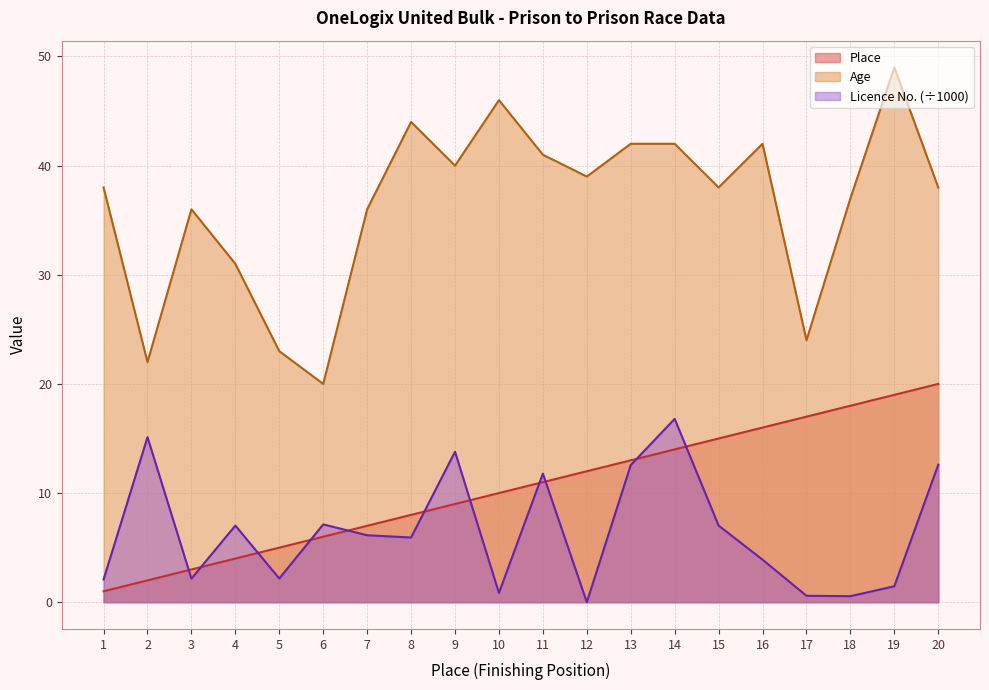

Reading right to left, what are all the values shown in this chart?

Place: 20.0	19.0	18.0	17.0	16.0	15.0	14.0	13.0	12.0	11.0	10.0	9.0	8.0	7.0	6.0	5.0	4.0	3.0	2.0	1.0
Age: 38.0	49.0	37.0	24.0	42.0	38.0	42.0	42.0	39.0	41.0	46.0	40.0	44.0	36.0	20.0	23.0	31.0	36.0	22.0	38.0
Licence No.: 12.6	1.5	0.6	0.6	3.9	7.0	16.8	12.6	0.0	11.8	0.8	13.8	5.9	6.1	7.1	2.2	7.0	2.2	15.1	2.1